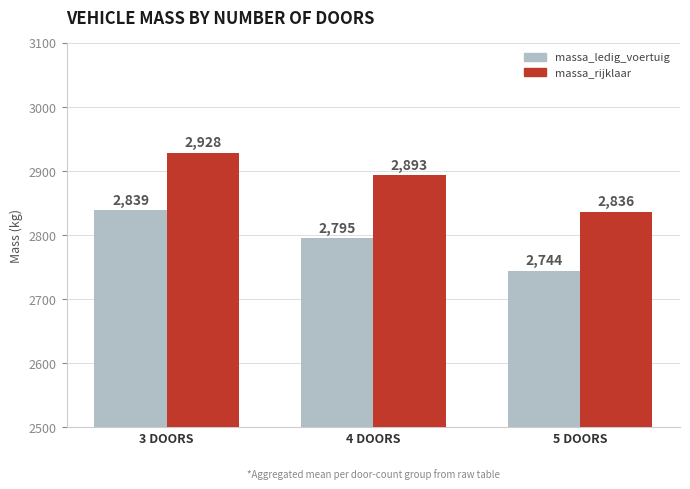

The massa_ledig_voertuig series shows 2839 at 3 DOORS. True or false?

True